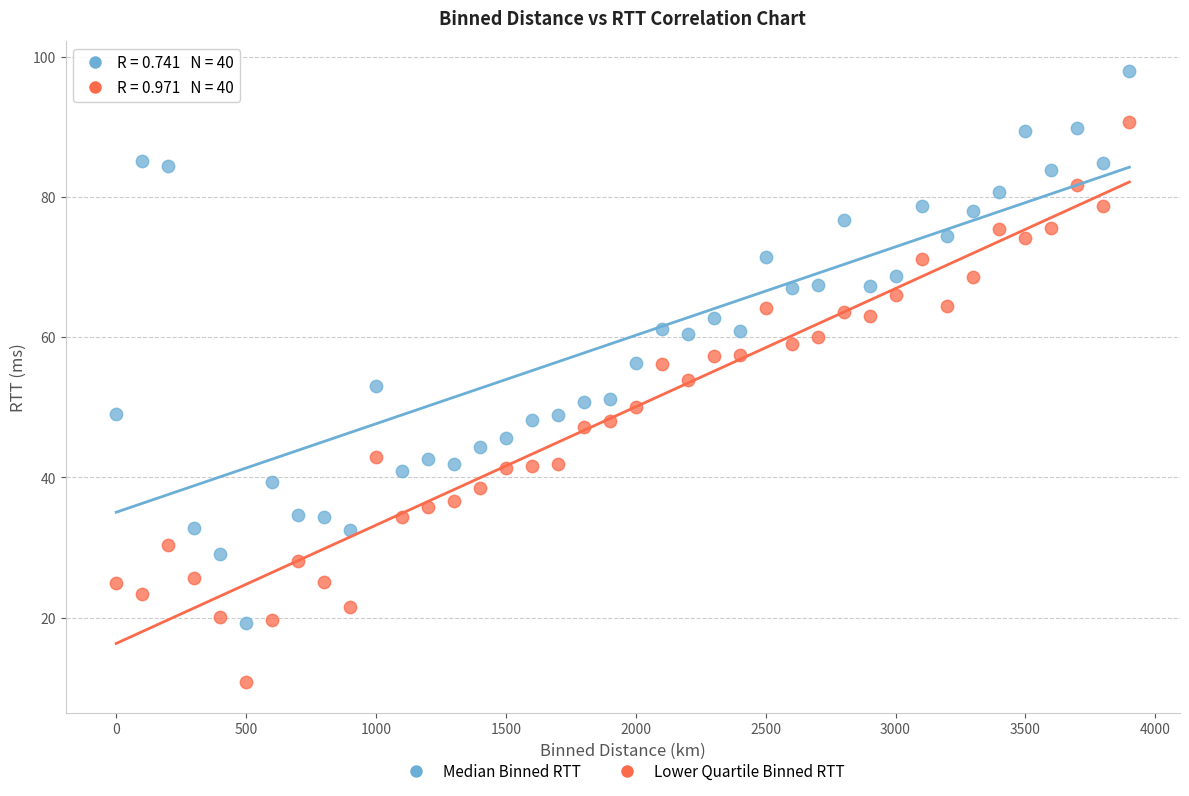

Across all data points, what is the range of X values (max minus min)?

3900.0